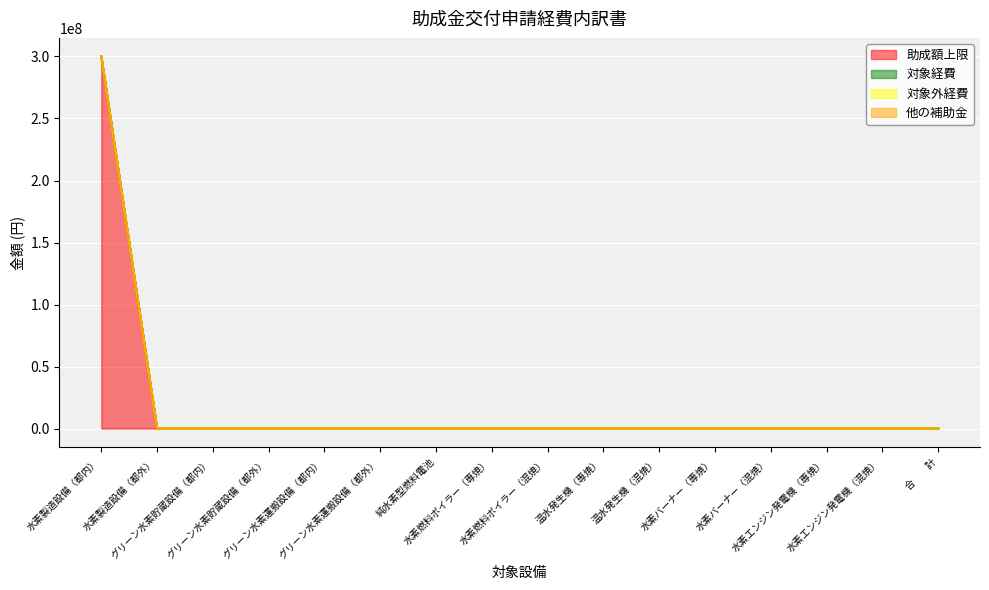

How many positive values does the 助成額上限 series have?

1